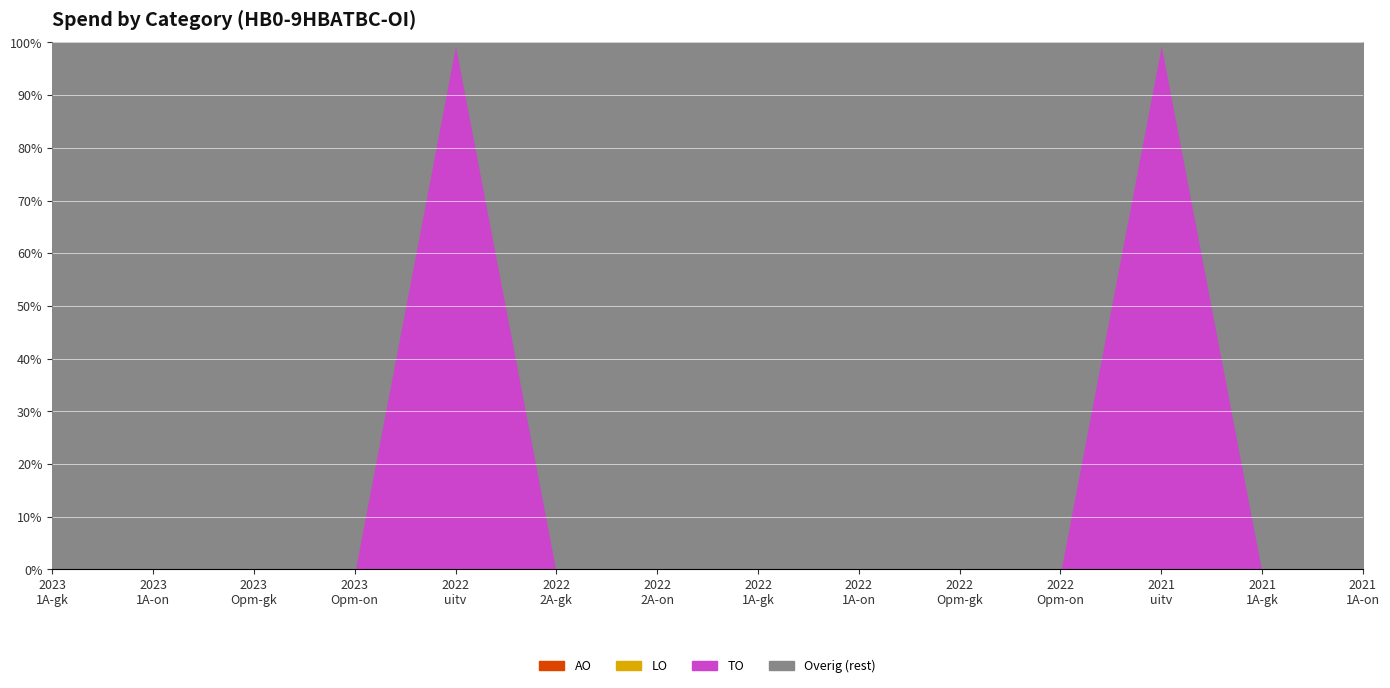

True or false: TO has a value of -2267 at 2022 2de aanpassing – goedgekeurd.

False